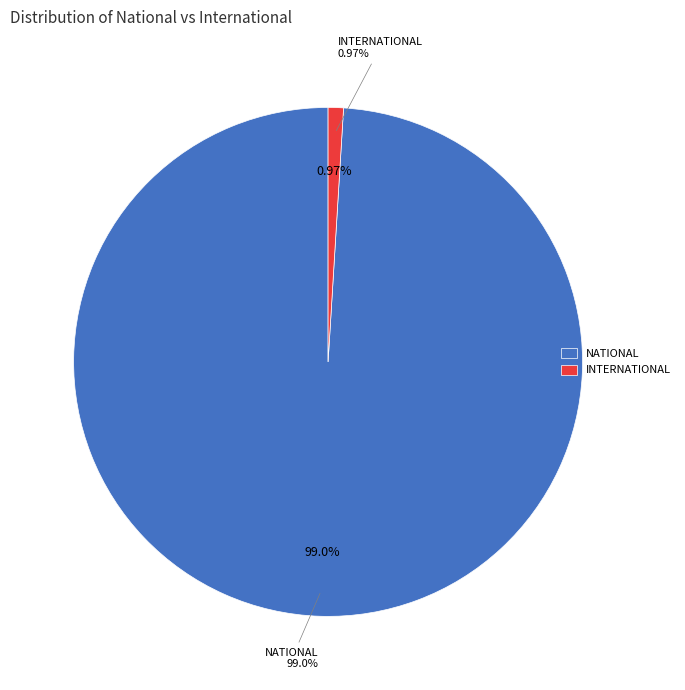

What percentage is the international slice, to the nearest percent?

1%